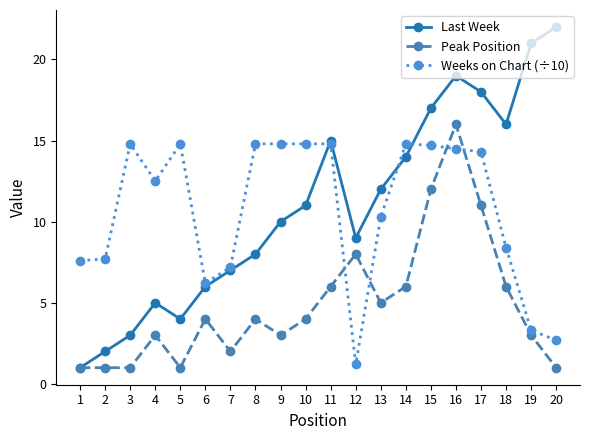

What is the total value across all series at 17?

43.3